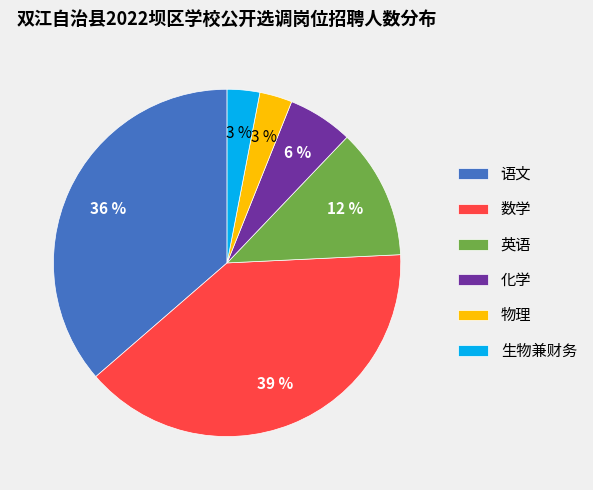

Is it true that 化学 is 6% of the pie?

True